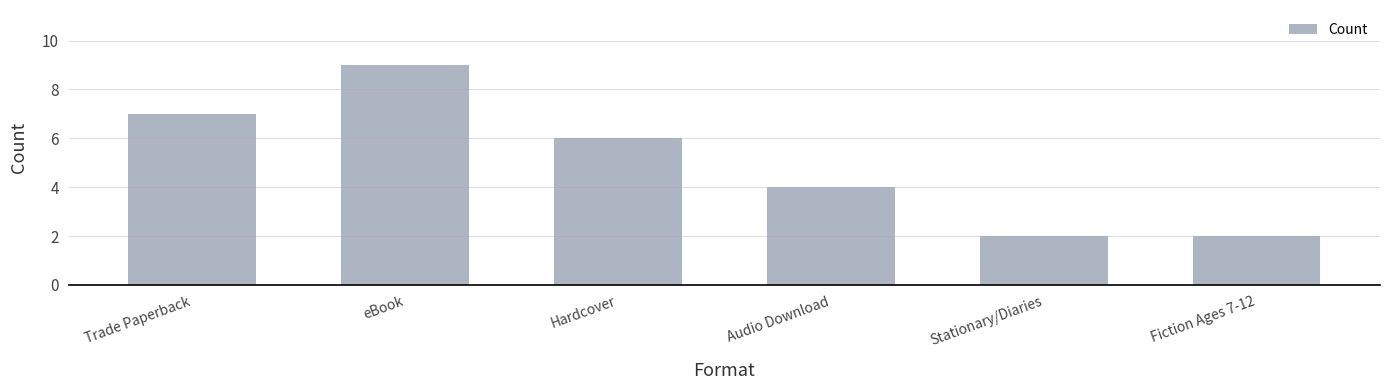

What is the greatest value displayed?

9